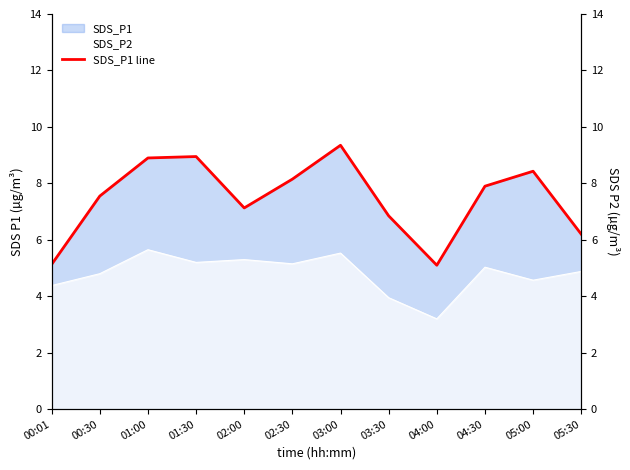

Approximately how many times larger is the value at 03:30 compared to 02:00?

1.0